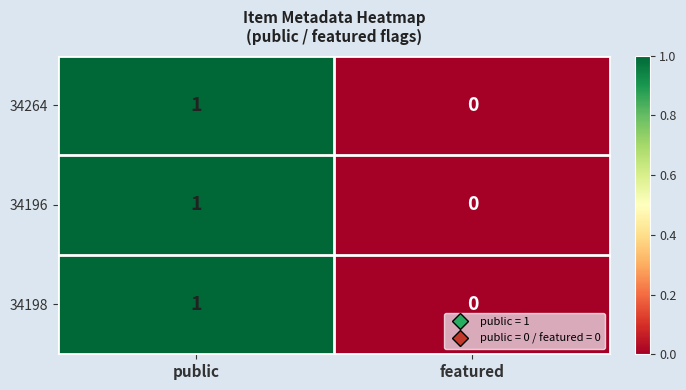

The 34198 series shows 0 at public. True or false?

False